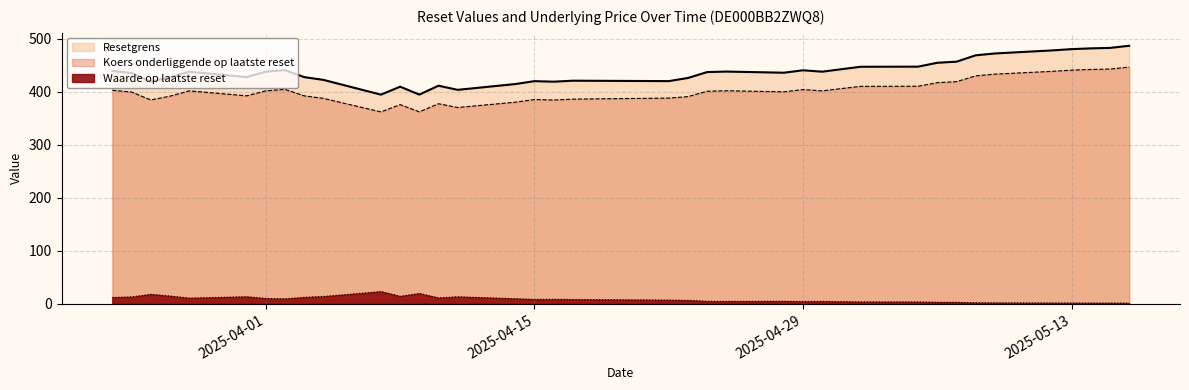

Is it true that Koers onderliggende op laatste reset equals 498.6 at 2025-04-07?

False